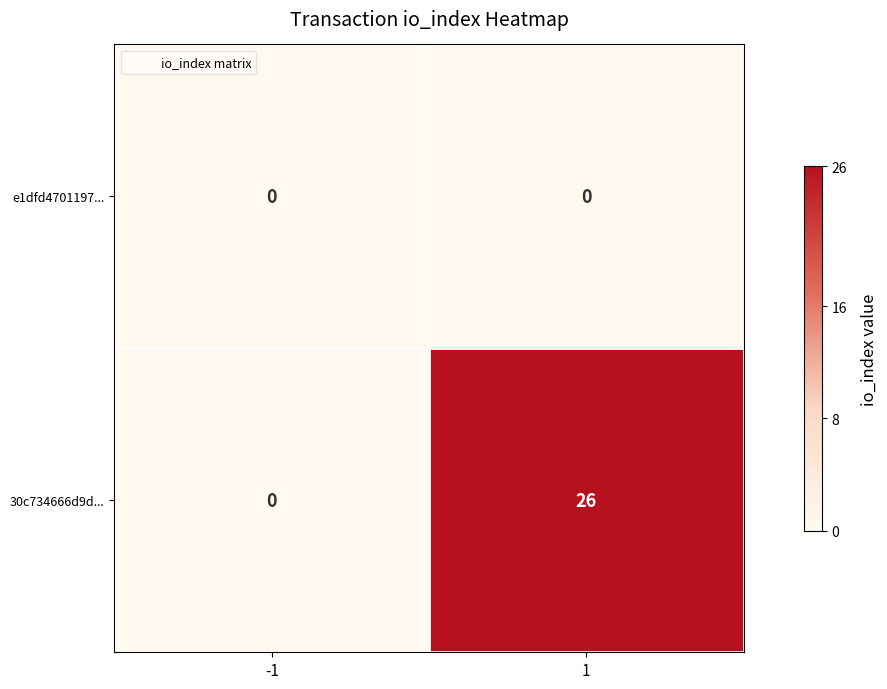

At 1, list the series in order from smallest to largest.

e1dfd4701197..., 30c734666d9d...